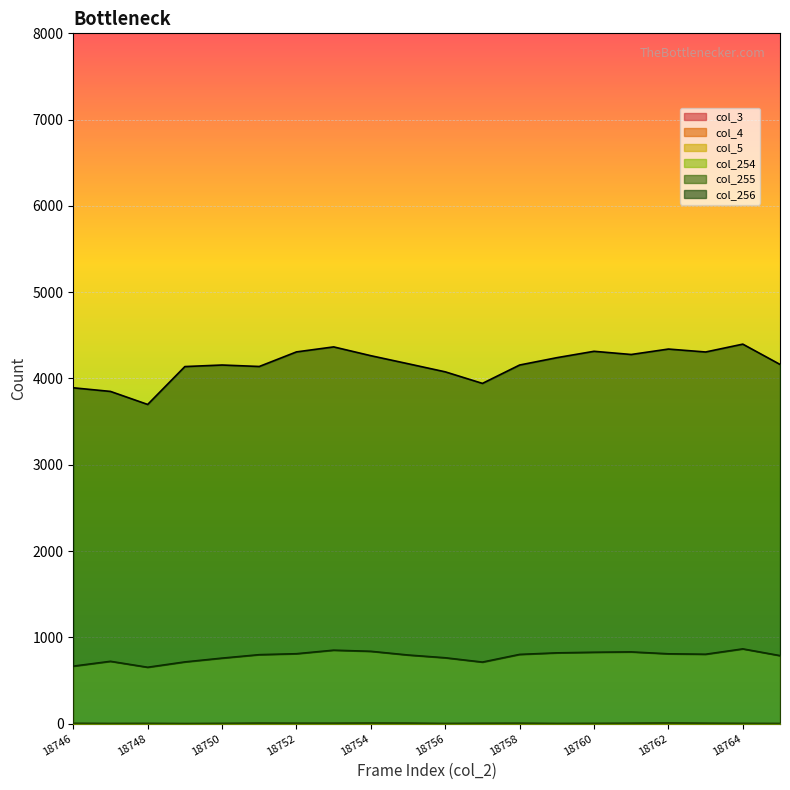

How many interior local valleys does the col_255 series have?

3